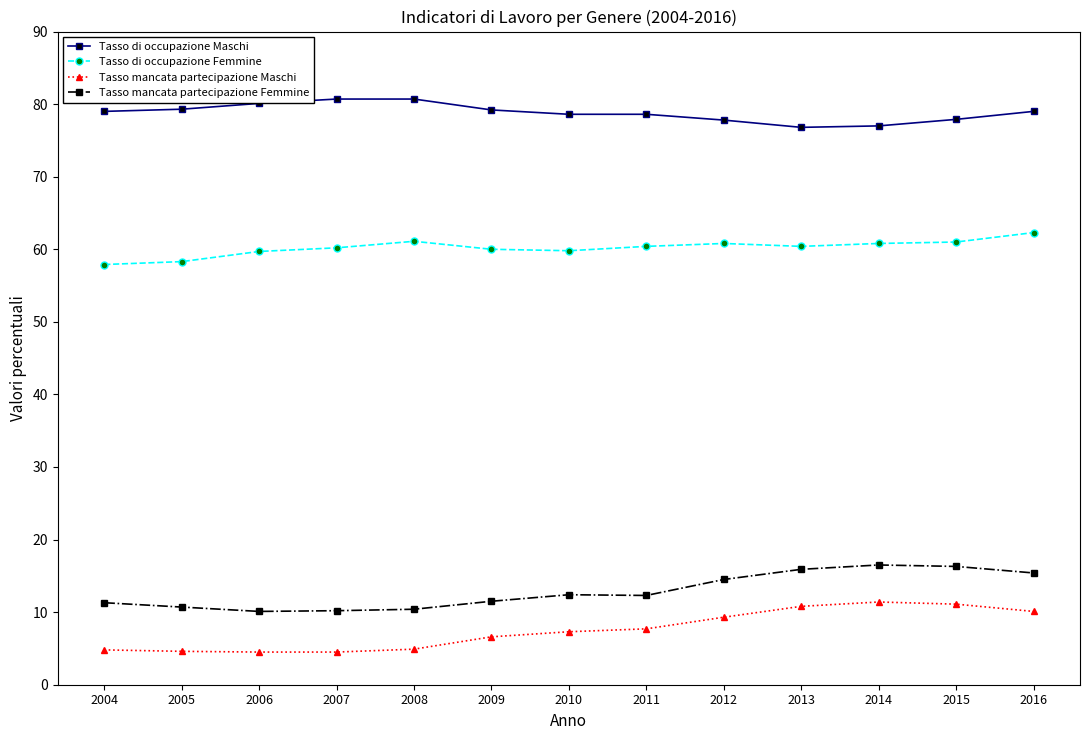

True or false: Tasso di occupazione Femmine has a value of 60.8 at 2014.

True